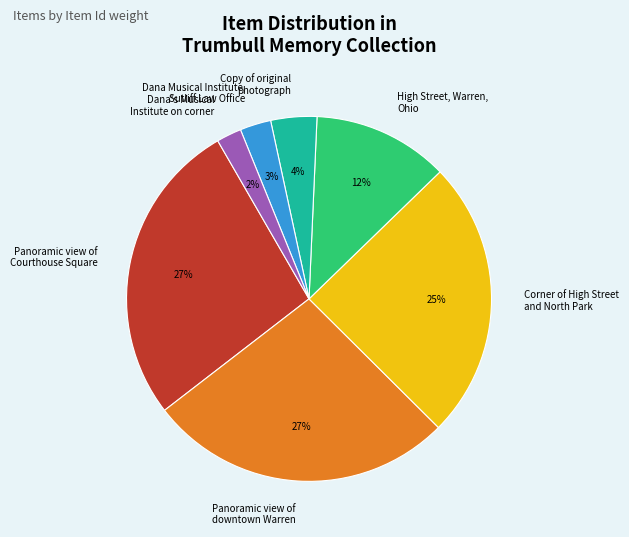

To the nearest percent, what is the average slice percentage?

14%